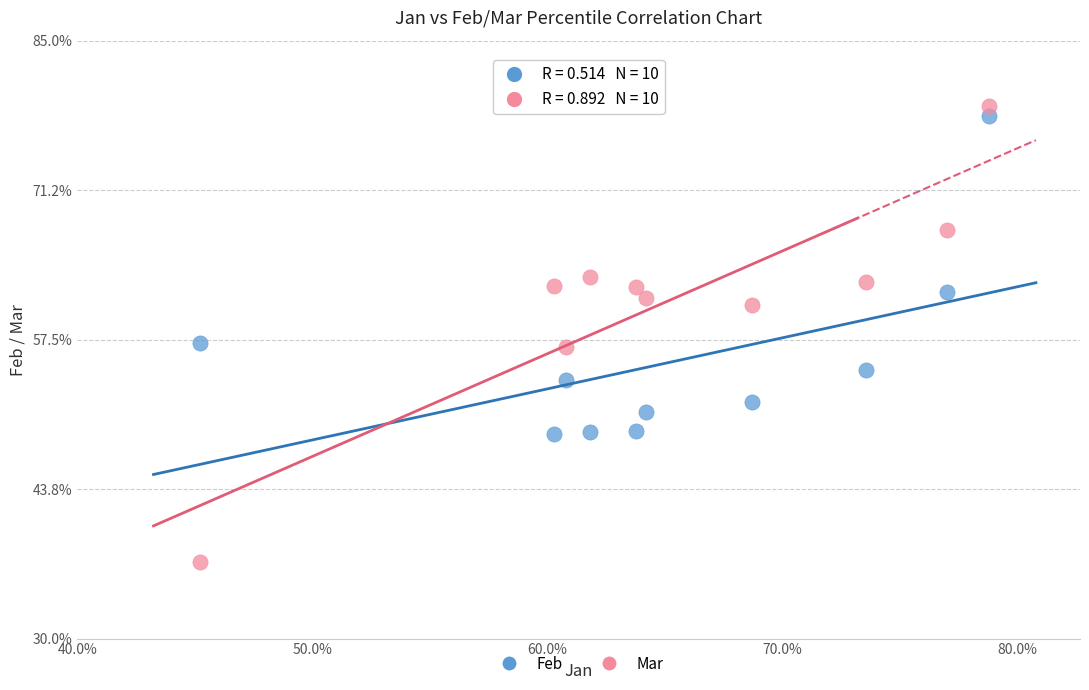

What are all the series names shown in the legend?

Feb, Mar